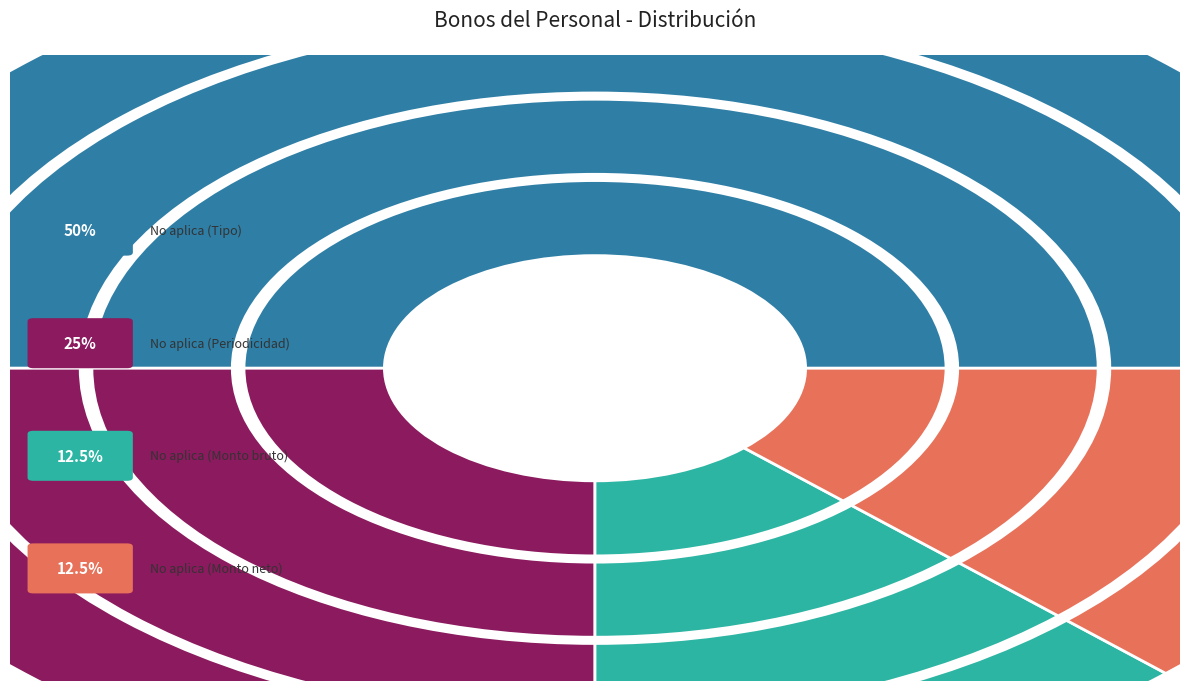

Rank the categories by value from highest to lowest.

No aplica (Tipo), No aplica (Periodicidad), No aplica (Monto bruto), No aplica (Monto neto)